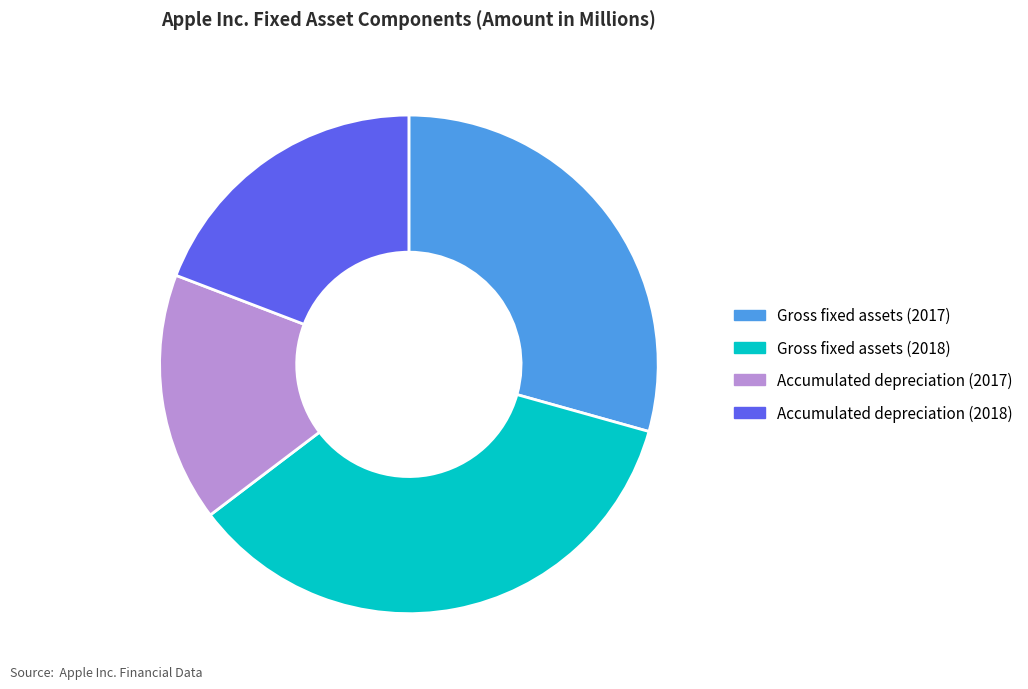

Which category has the biggest portion of the pie?

Gross fixed assets (2018)